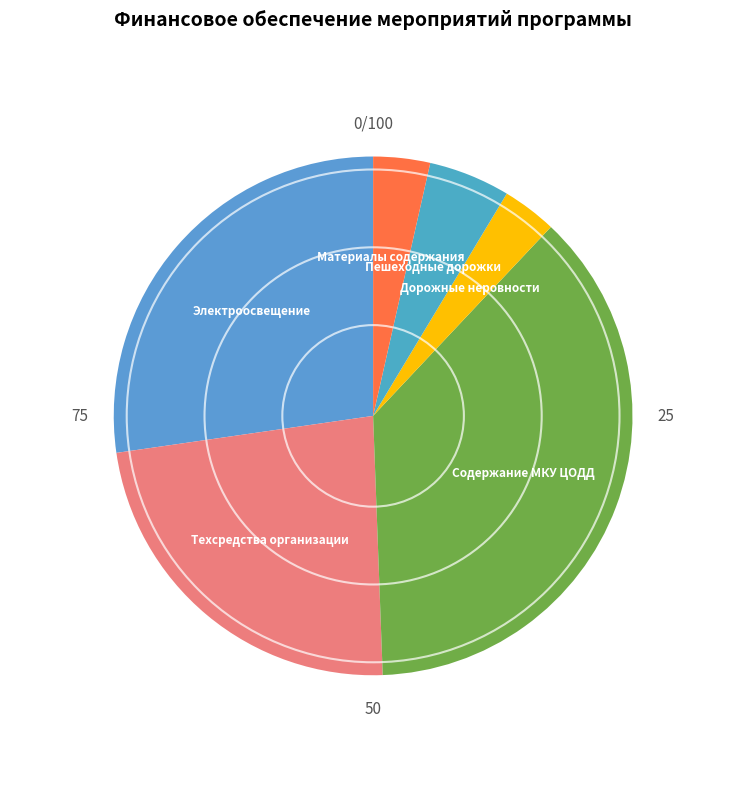

Is there a majority slice in this chart?

No